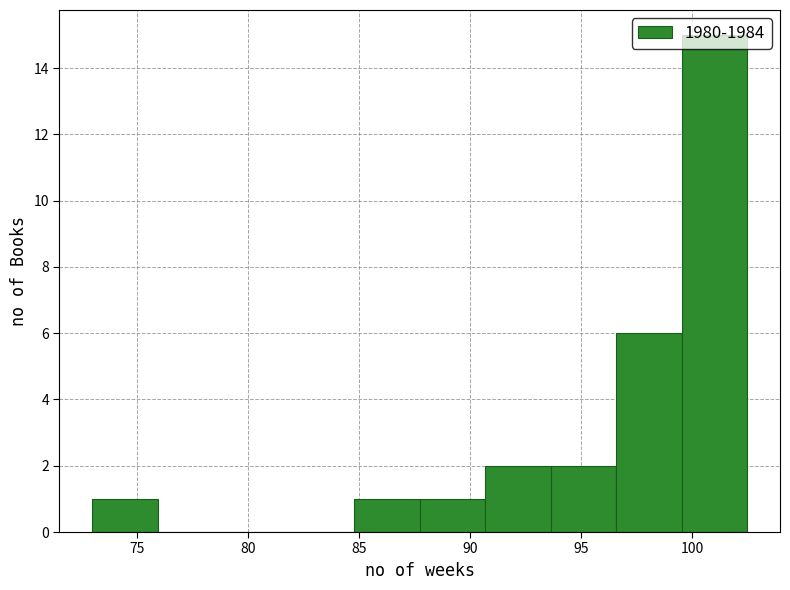

Reading left to right, list every bar in this chart as the range it spans on the x-axis followed by its height. Neither the bar edges nor the heights are printed on the chart, so give them approximately, as read against the axes.

73.0 to 76.0: 1
76.0 to 79.0: 0
79.0 to 82.0: 0
82.0 to 85.0: 0
85.0 to 87.5: 1
87.5 to 90.5: 1
90.5 to 93.5: 2
93.5 to 96.5: 2
96.5 to 99.5: 6
99.5 to 102.5: 15